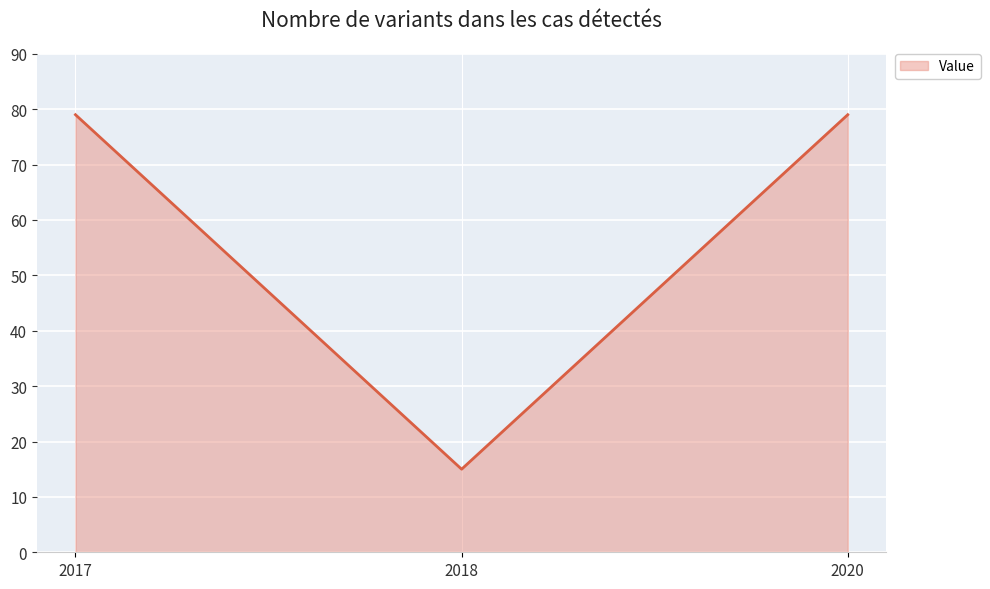

What is the smallest value displayed?

15